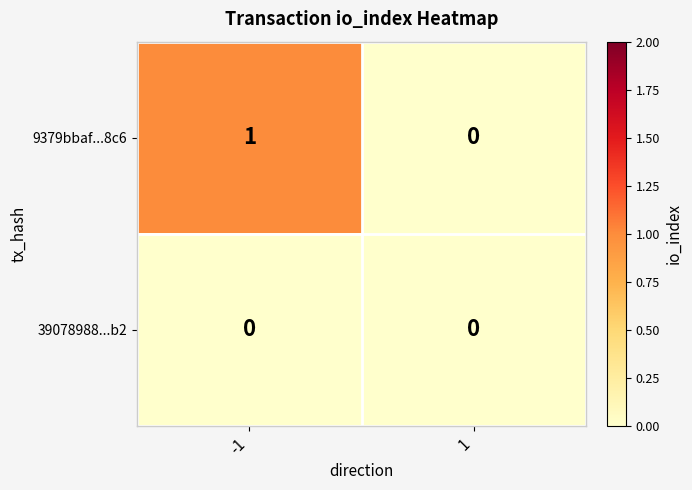

How many series are shown in this chart?

2